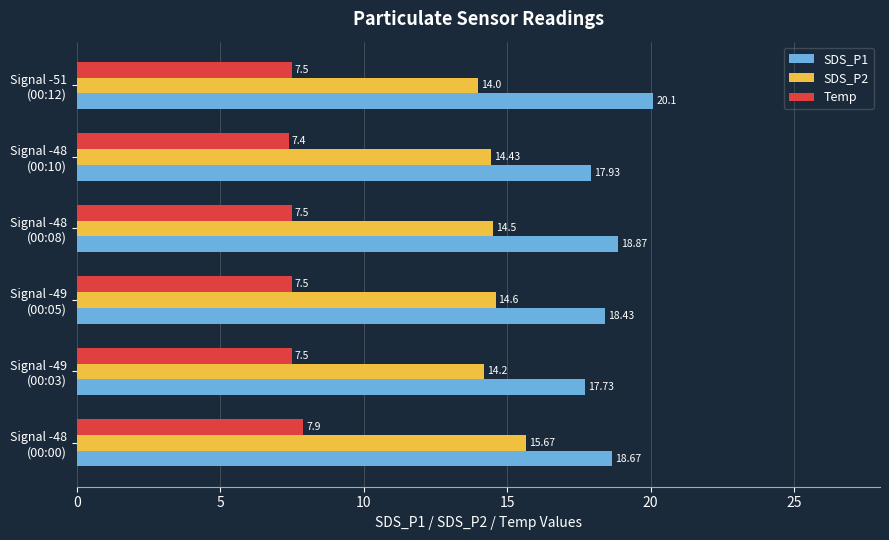

What is the average value of the SDS_P2 series?

14.6